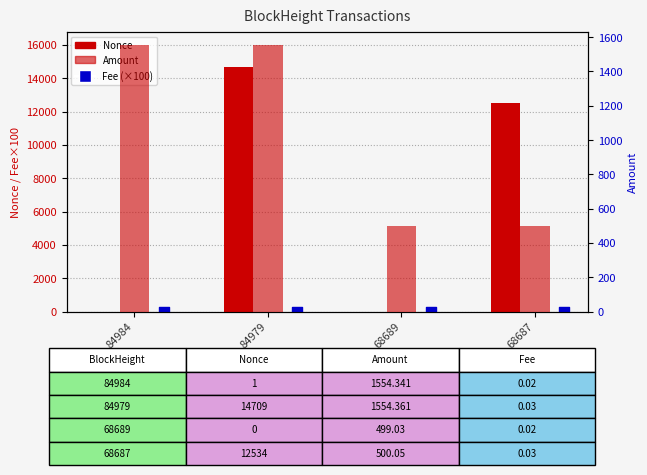

What is the total value across all series at 68689?

501.0